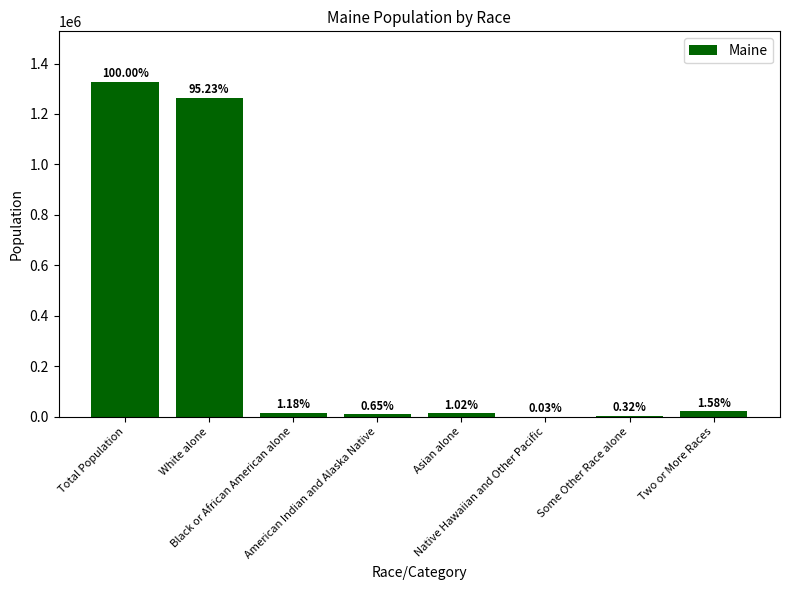

List the labels in order of value, largest first.

Total Population, White alone, Two or More Races, Black or African American alone, Asian alone, American Indian and Alaska Native, Some Other Race alone, Native Hawaiian and Other Pacific